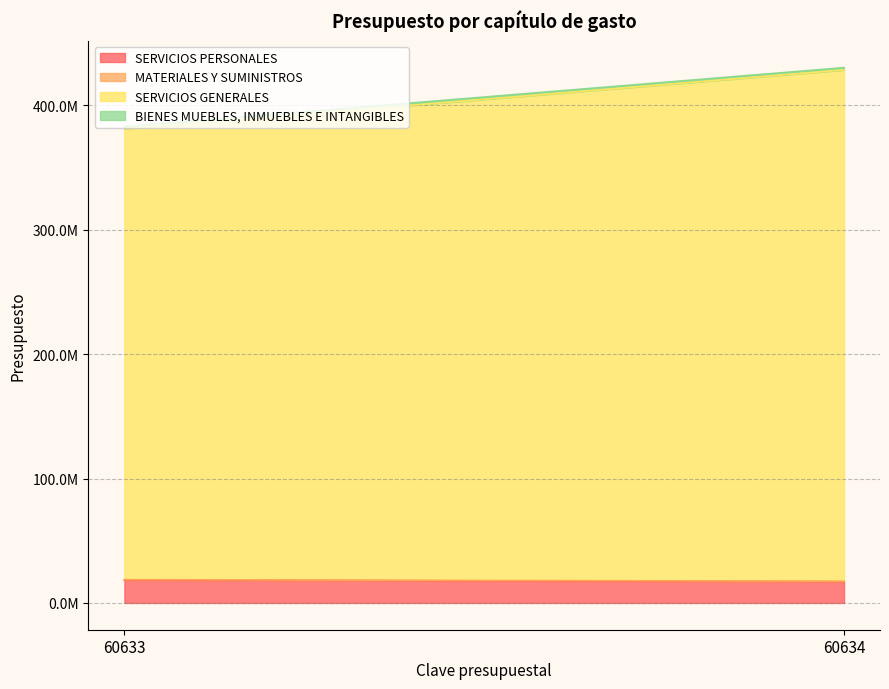

What are all the series names shown in the legend?

SERVICIOS PERSONALES, MATERIALES Y SUMINISTROS, SERVICIOS GENERALES, BIENES MUEBLES, INMUEBLES E INTANGIBLES